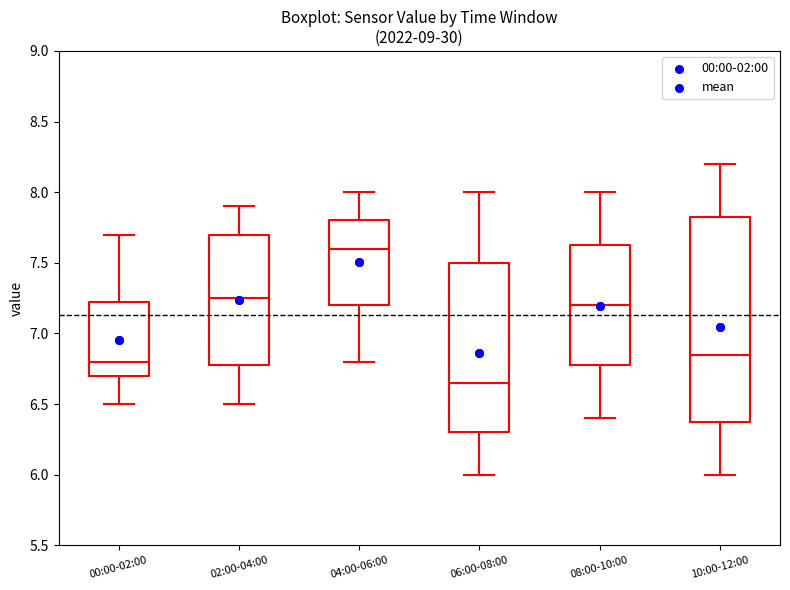

Where does the lower whisker of the box for 02:00-04:00 end on the y-axis? The values are not printed on the chart, so give them approximately, as read against the axis.

6.50